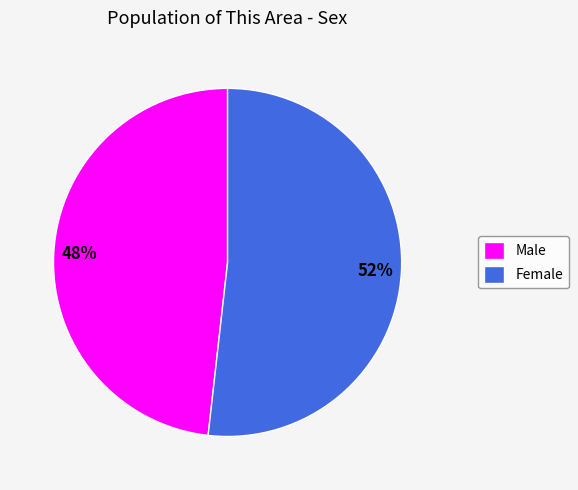

Rank the categories by value from lowest to highest.

Male, Female